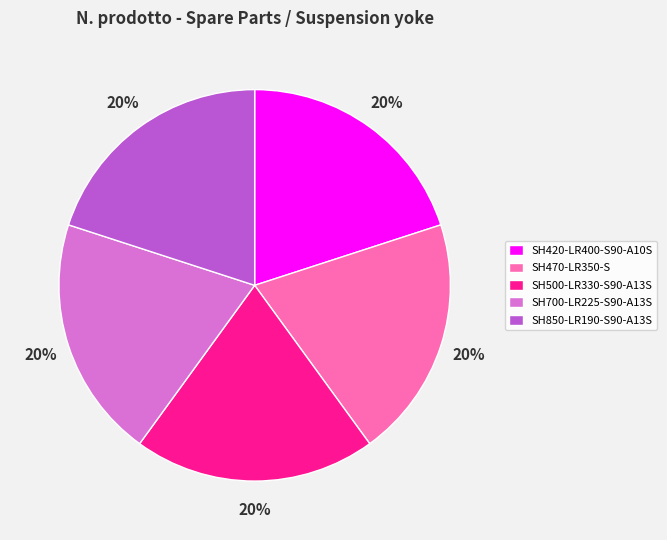

Is the sum of SH850-LR190-S90-A13S and SH420-LR400-S90-A10S greater than half?

No